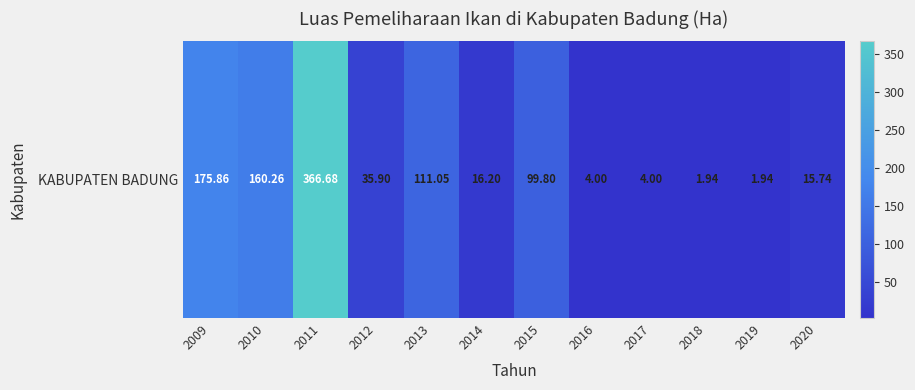

List the labels in order of value, smallest first.

2018, 2019, 2016, 2017, 2020, 2014, 2012, 2015, 2013, 2010, 2009, 2011